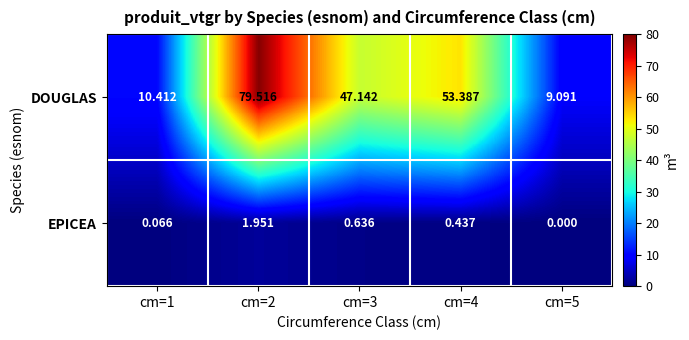

Which series has the widest spread of values?

DOUGLAS